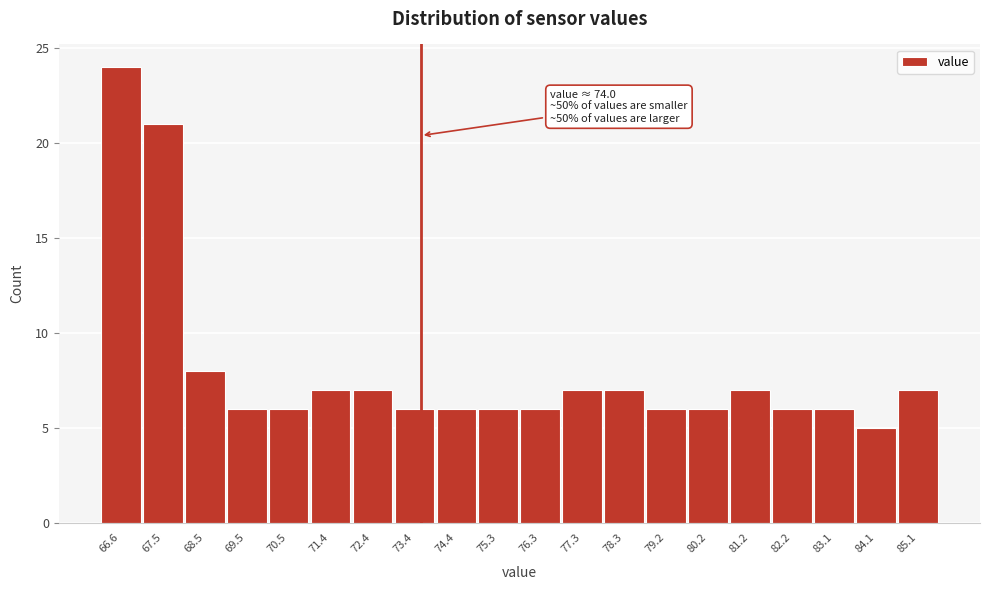

Reading left to right, what are all the values shown in this chart?

24	21	8	6	6	7	7	6	6	6	6	7	7	6	6	7	6	6	5	7